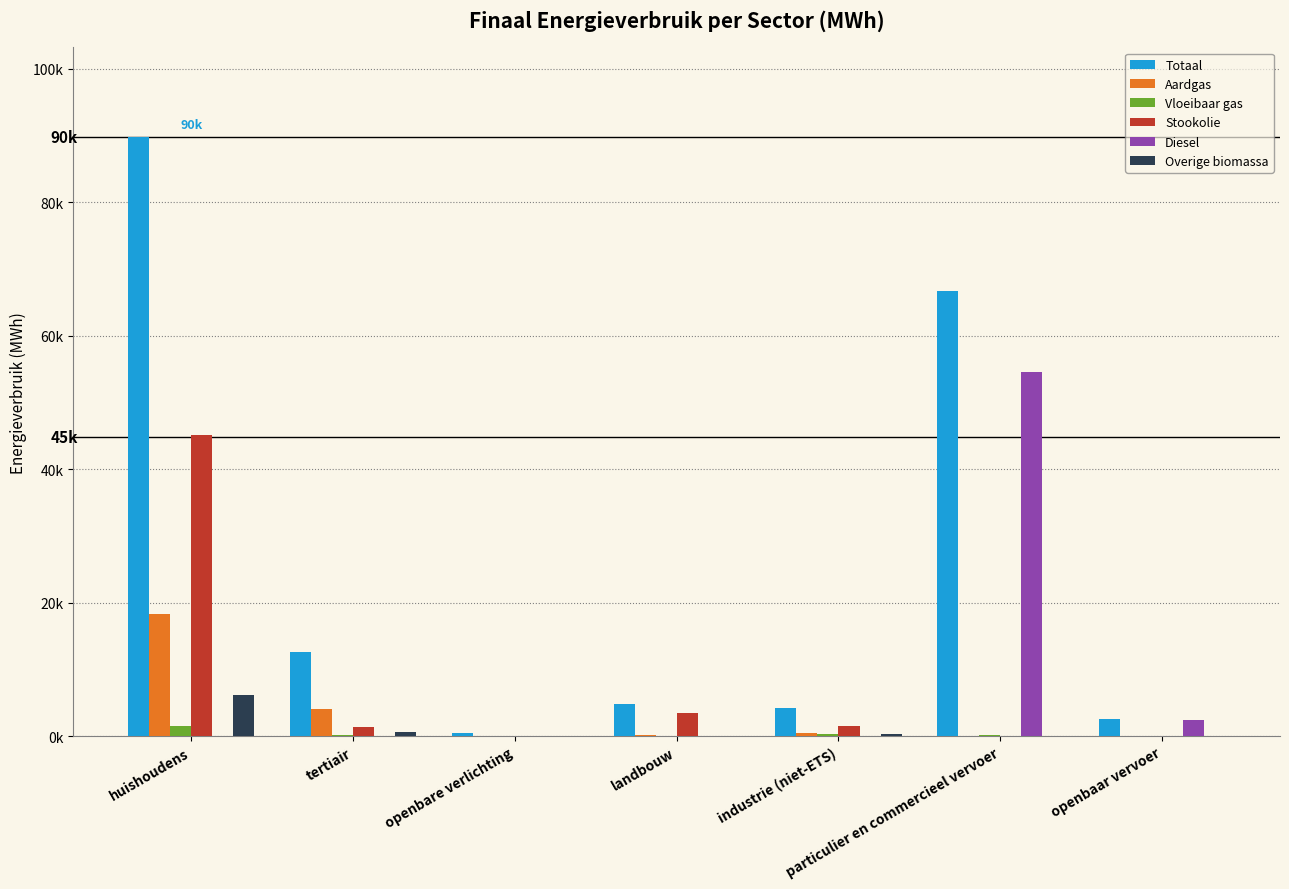

What value does the Aardgas series have at huishoudens?

18369.0